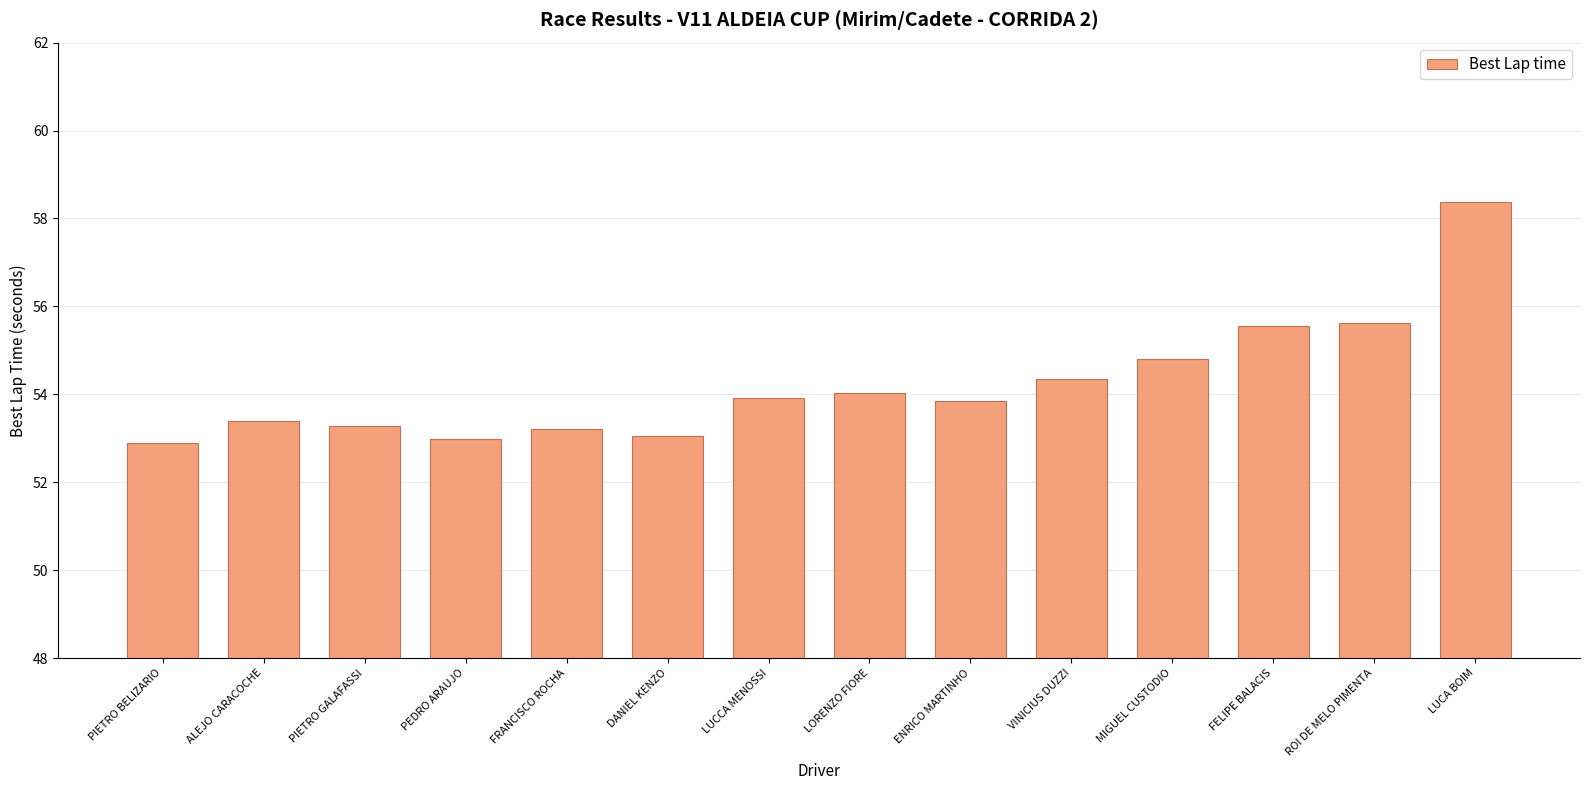

The chart shows a value of 54.3 at VINICIUS DUZZI. True or false?

True